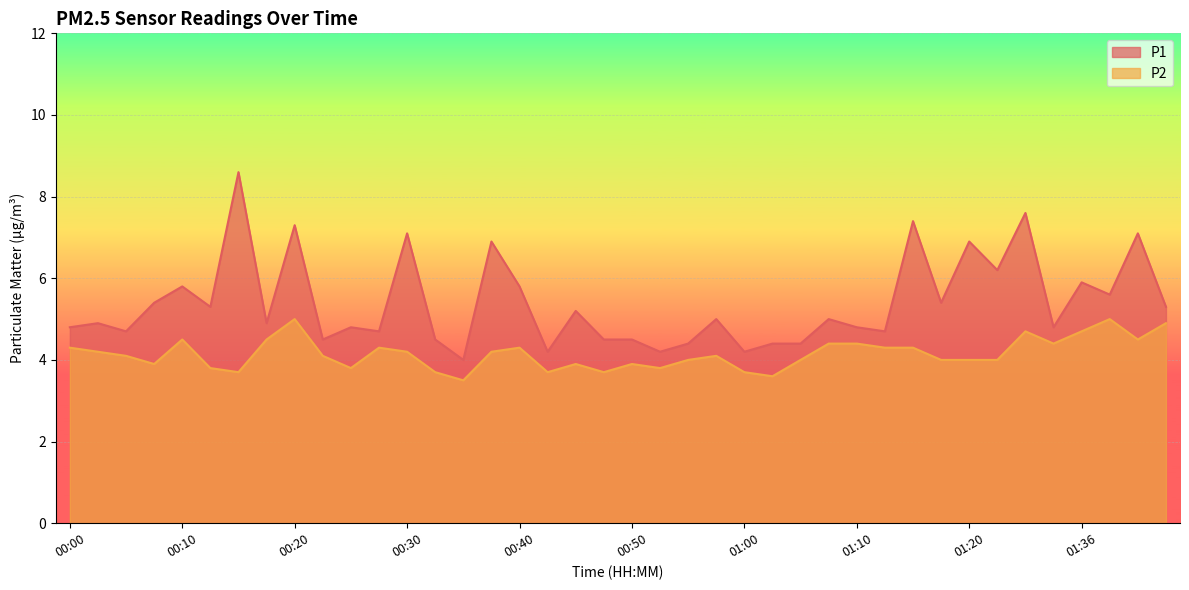

Reading right to left, transcribe all the data shown in this chart.

P1: 01:43=5.3	01:41=7.1	01:38=5.6	01:36=5.9	01:33=4.8	01:31=7.6	01:25=6.2	01:20=6.9	01:17=5.4	01:15=7.4	01:12=4.7	01:10=4.8	01:07=5.0	01:05=4.4	01:02=4.4	01:00=4.2	00:57=5.0	00:55=4.4	00:52=4.2	00:50=4.5	00:47=4.5	00:45=5.2	00:43=4.2	00:40=5.8	00:38=6.9	00:35=4.0	00:33=4.5	00:30=7.1	00:28=4.7	00:25=4.8	00:23=4.5	00:20=7.3	00:18=4.9	00:15=8.6	00:13=5.3	00:10=5.8	00:08=5.4	00:05=4.7	00:03=4.9	00:00=4.8
P2: 01:43=4.9	01:41=4.5	01:38=5.0	01:36=4.7	01:33=4.4	01:31=4.7	01:25=4.0	01:20=4.0	01:17=4.0	01:15=4.3	01:12=4.3	01:10=4.4	01:07=4.4	01:05=4.0	01:02=3.6	01:00=3.7	00:57=4.1	00:55=4.0	00:52=3.8	00:50=3.9	00:47=3.7	00:45=3.9	00:43=3.7	00:40=4.3	00:38=4.2	00:35=3.5	00:33=3.7	00:30=4.2	00:28=4.3	00:25=3.8	00:23=4.1	00:20=5.0	00:18=4.5	00:15=3.7	00:13=3.8	00:10=4.5	00:08=3.9	00:05=4.1	00:03=4.2	00:00=4.3